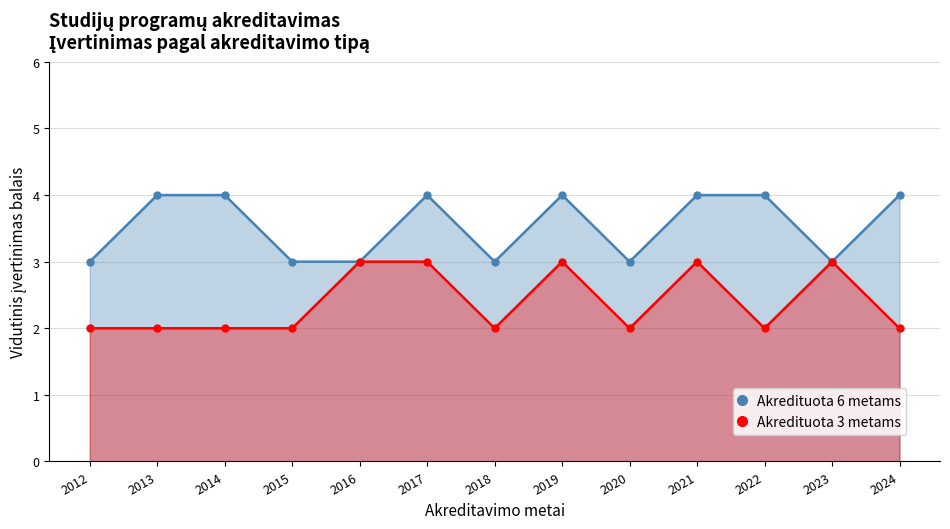

How many lines are shown in the chart?

2